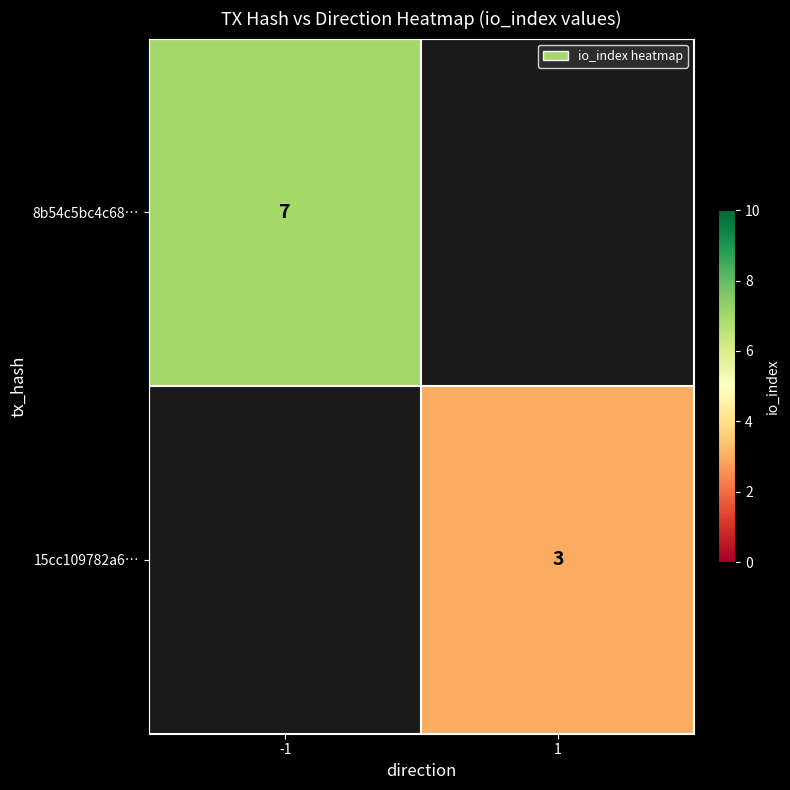

The value of 8b54c5bc4c68… at -1 is 4. True or false?

False